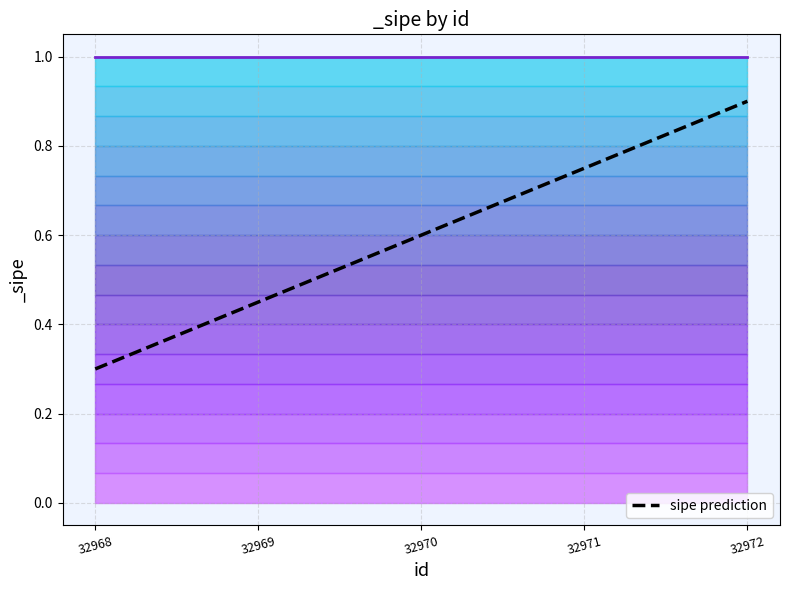

What is the sum of all values?

3.0